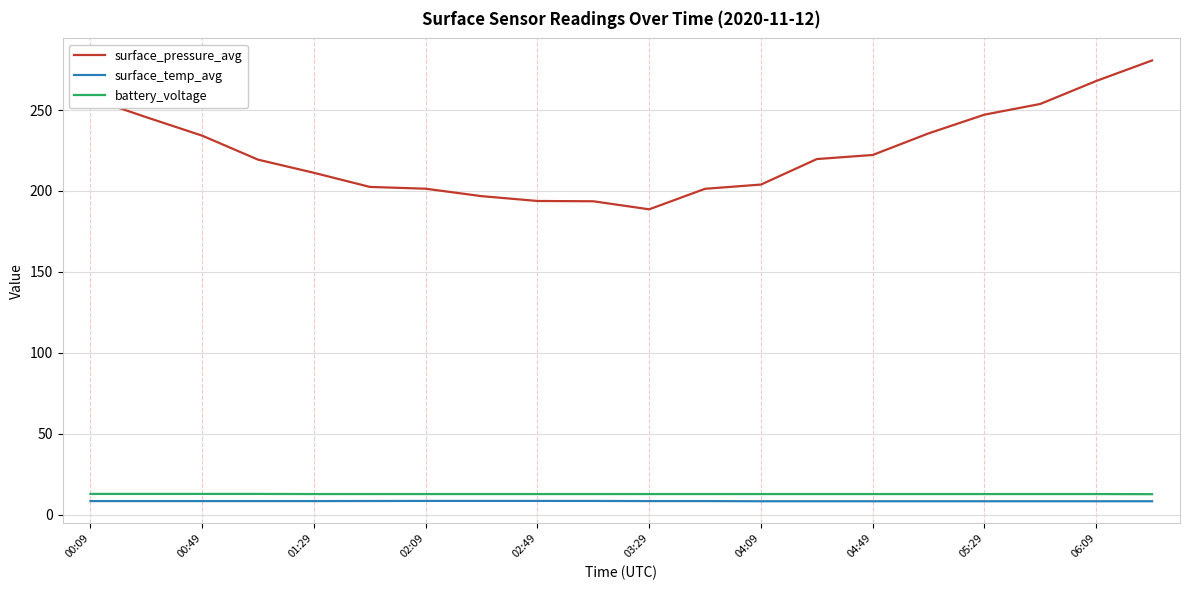

Does the chart display data point markers on the line(s)?

No